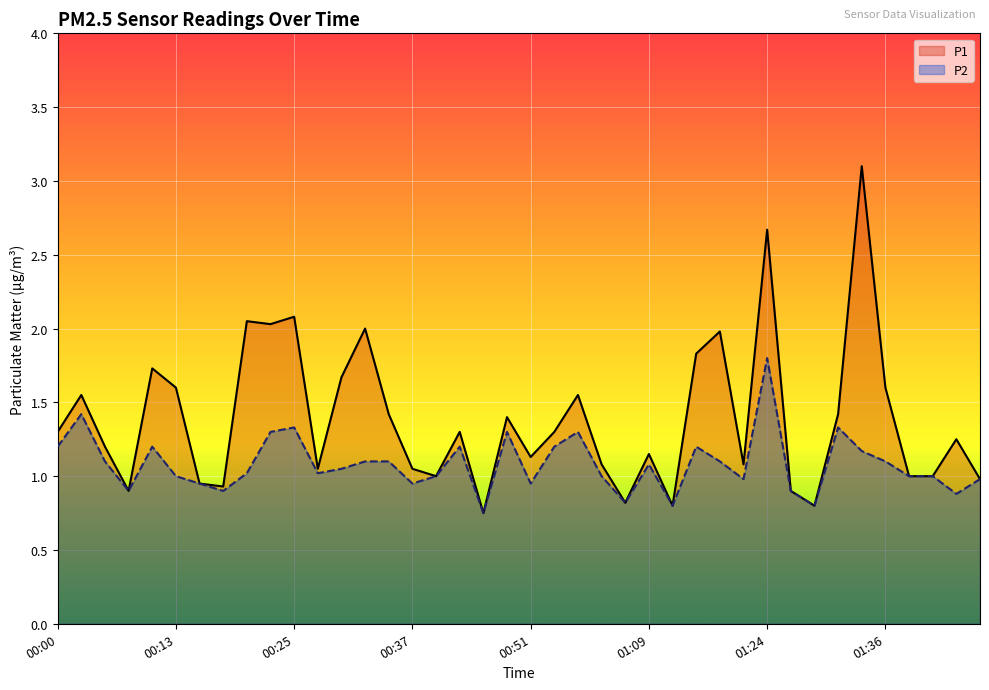

What position from the left is 16?

17